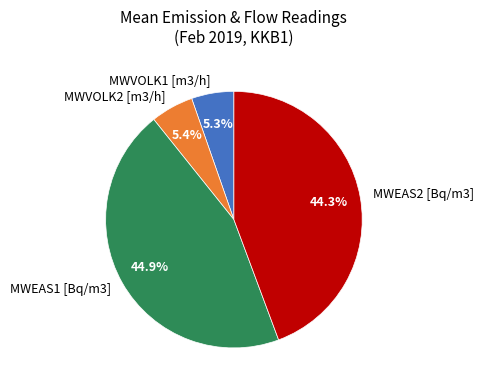

How many slices are in this pie chart?

4